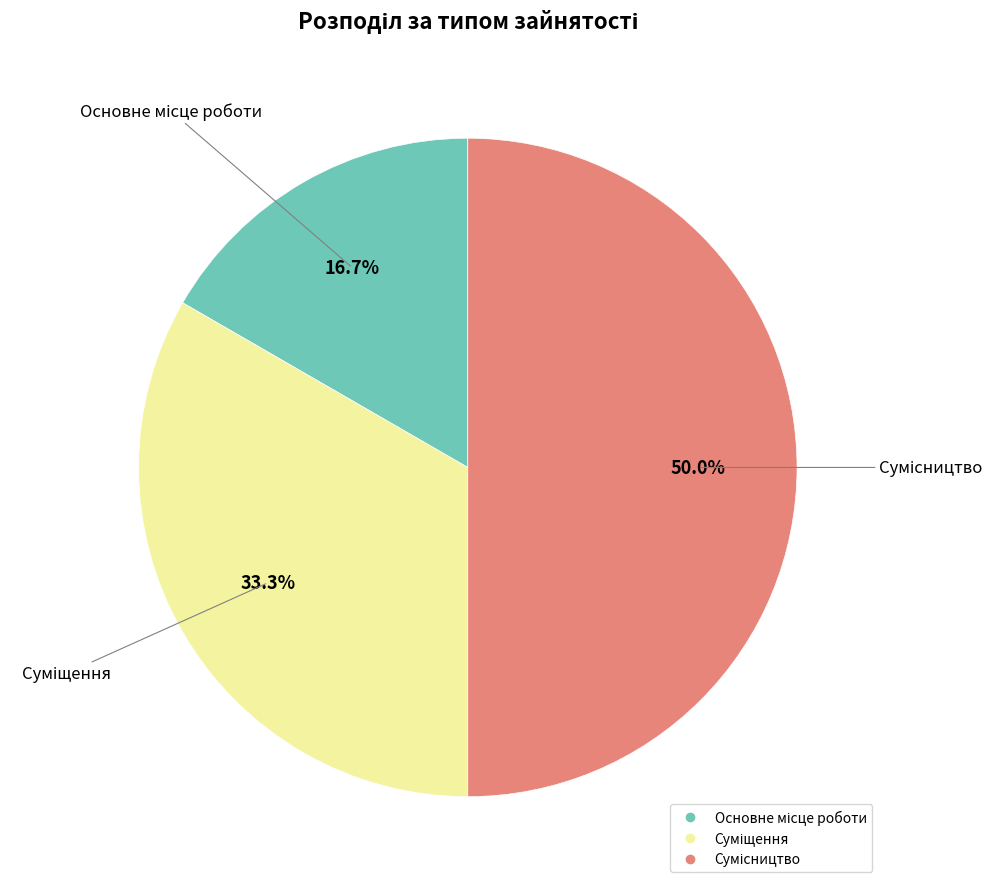

Does any single category account for the majority?

No